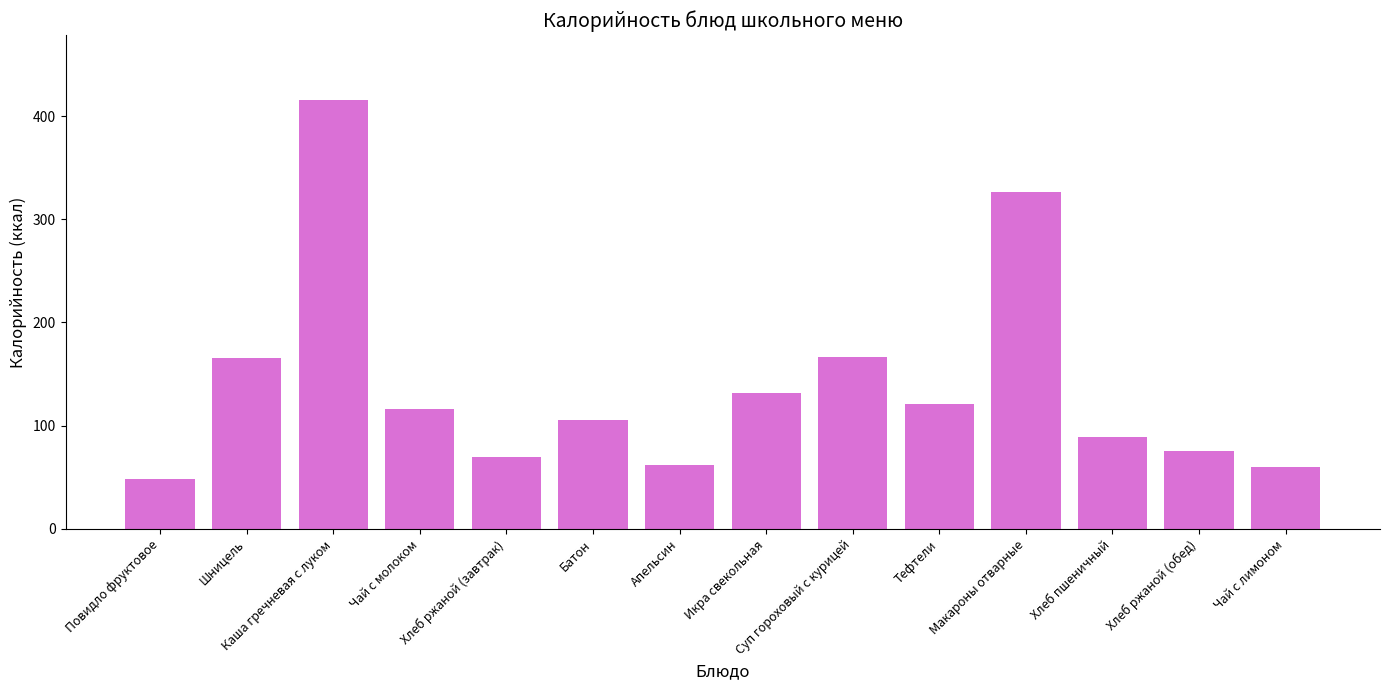

What is the difference between the maximum and minimum values?

368.0